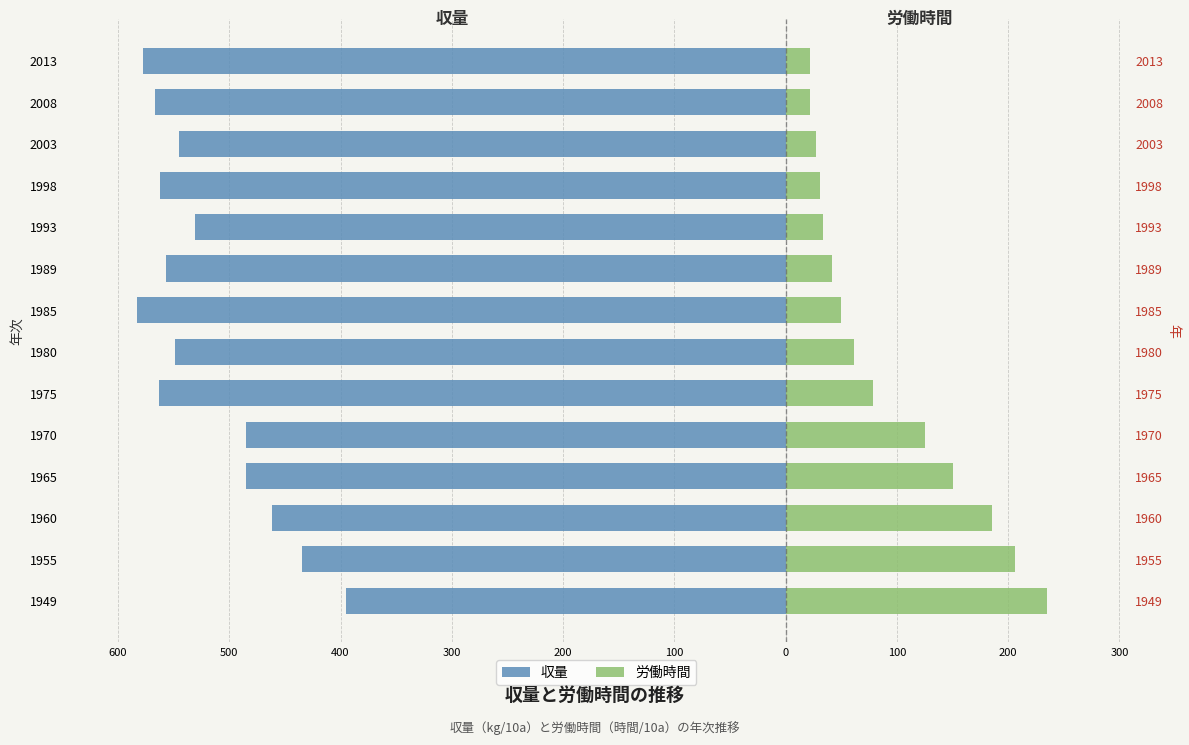

At 1980, list the series in order from smallest to largest.

収量, 労働時間